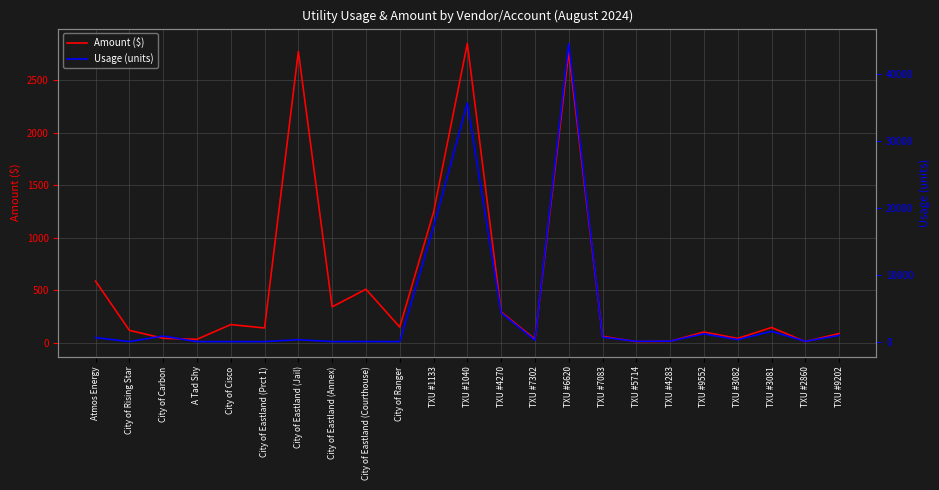

What is the lowest value of the Amount ($) series?

9.1